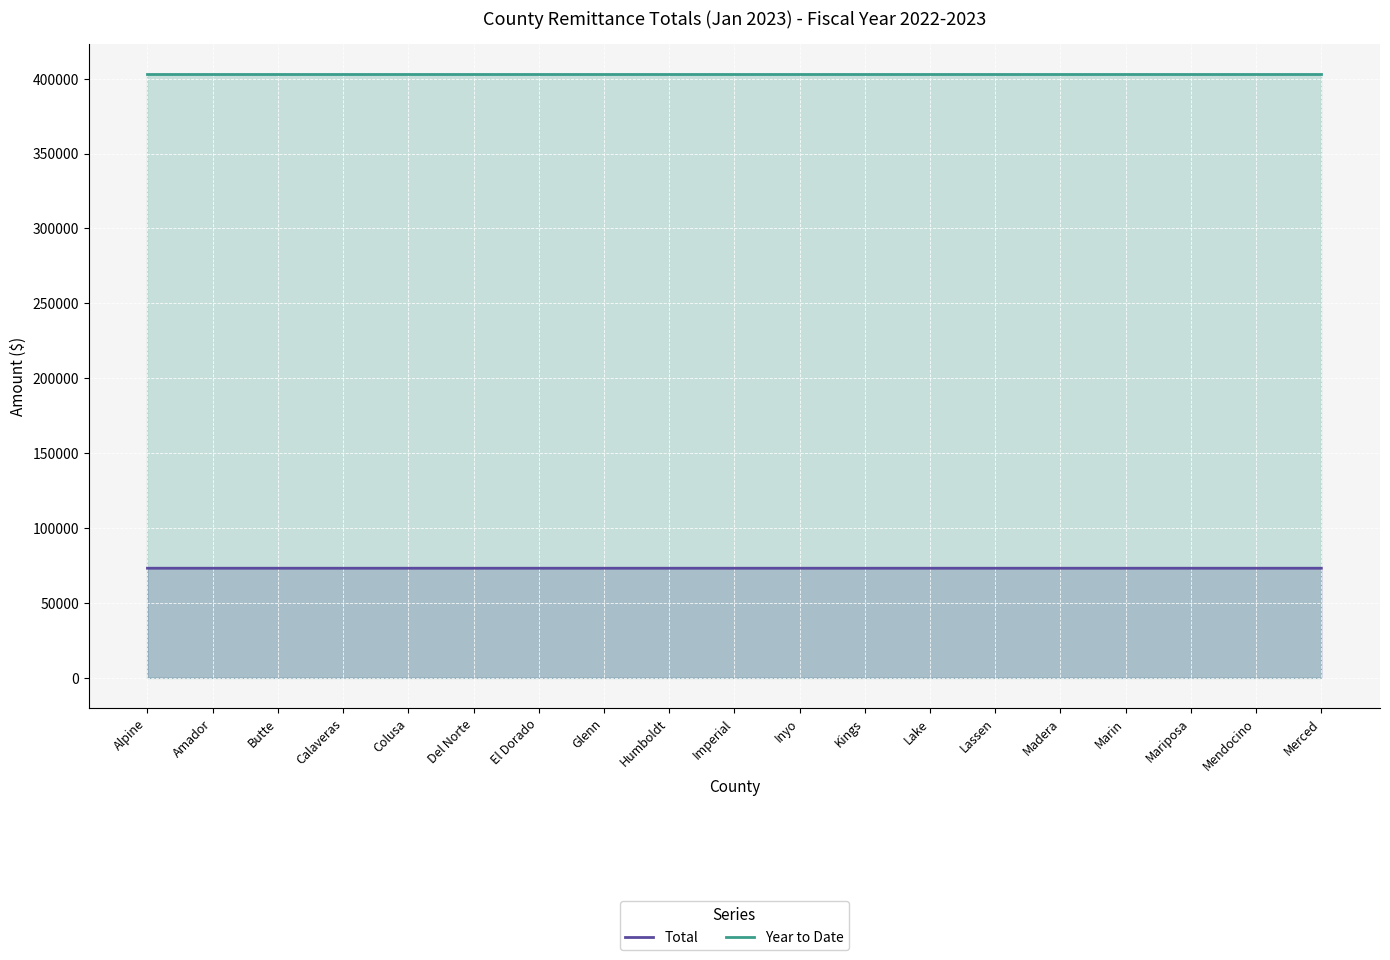

True or false: Total and Year to Date cross at least once.

False